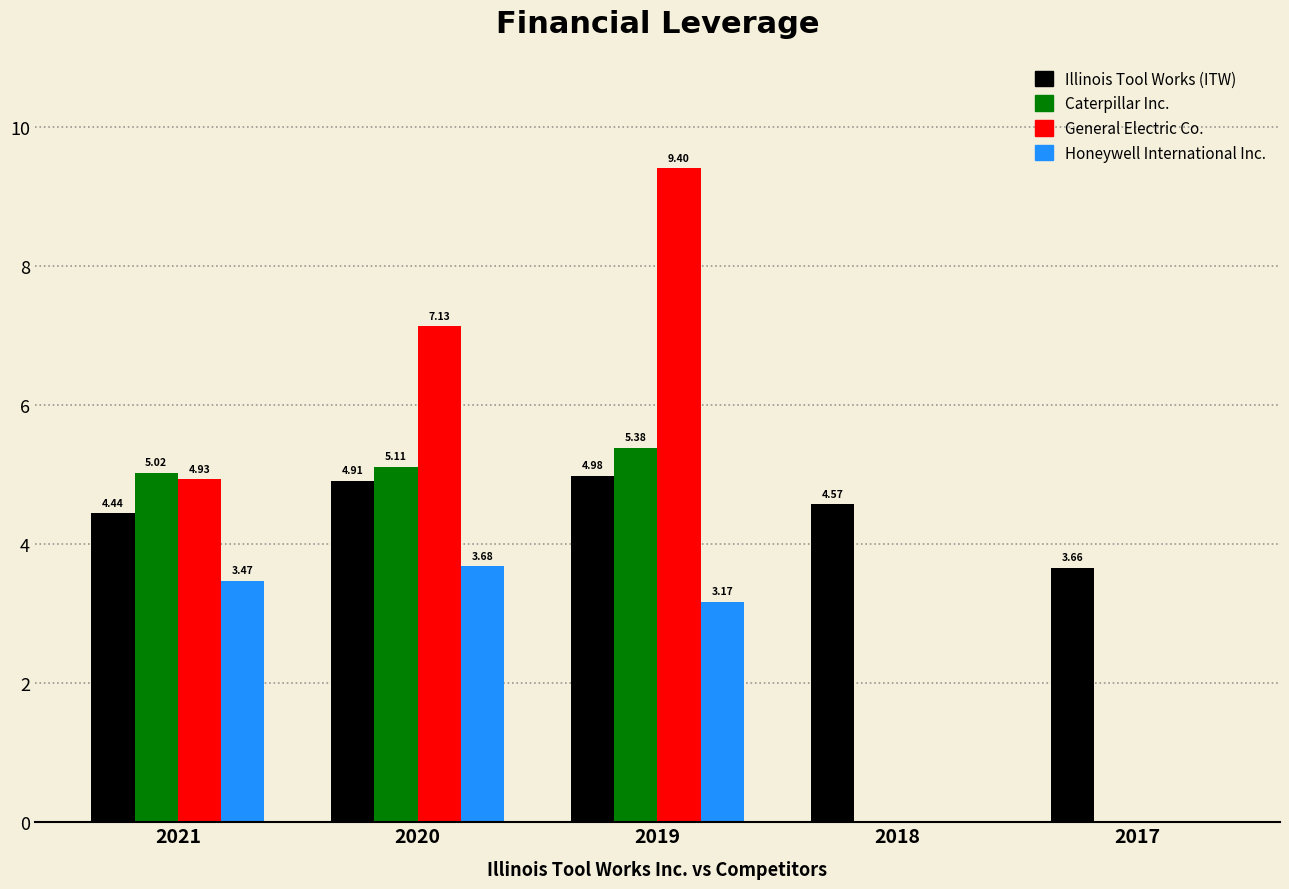

Which series changed the most between 2020 and 2018?

General Electric Co.